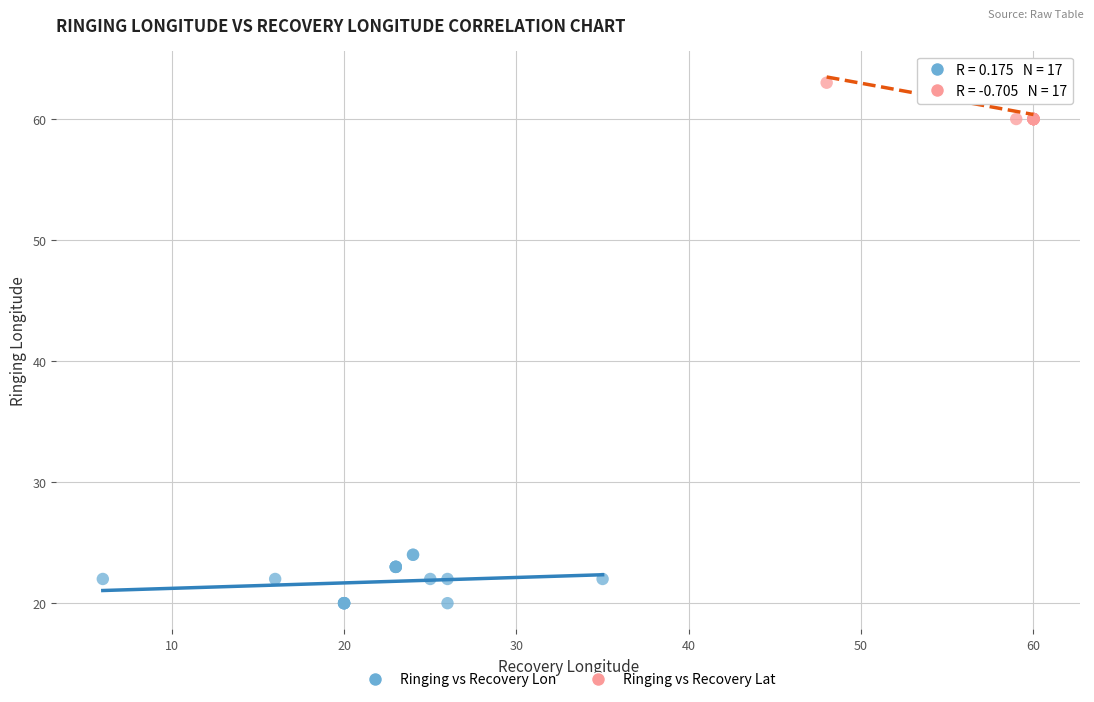

Which series contains the lowest Y value?

Ringing vs Recovery Lon